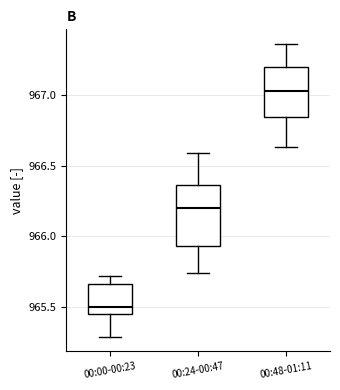

Reading left to right, transcribe this box plot: for each box, give where its median line is, the range the box spans, and where its two whiskers end, as read against the y-axis. The values are not printed on the chart, so give them approximately, as read against the axis.

00:00-00:23: median 965.50, box 965.45 to 965.65, whiskers 965.30 to 965.70
00:24-00:47: median 966.20, box 965.95 to 966.35, whiskers 965.75 to 966.60
00:48-01:11: median 967.05, box 966.85 to 967.20, whiskers 966.65 to 967.35